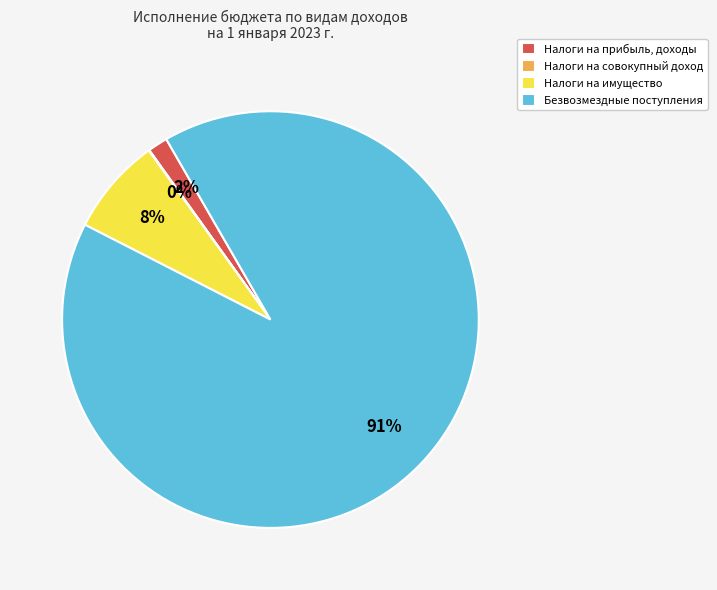

The Налоги на имущество slice represents 21% of the pie. True or false?

False